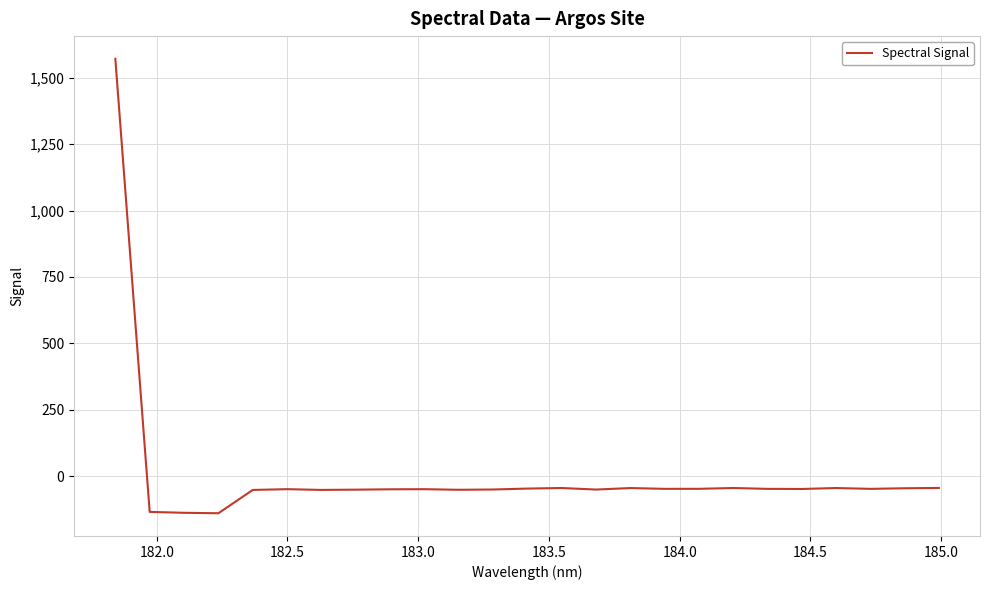

How many values are above zero?

1